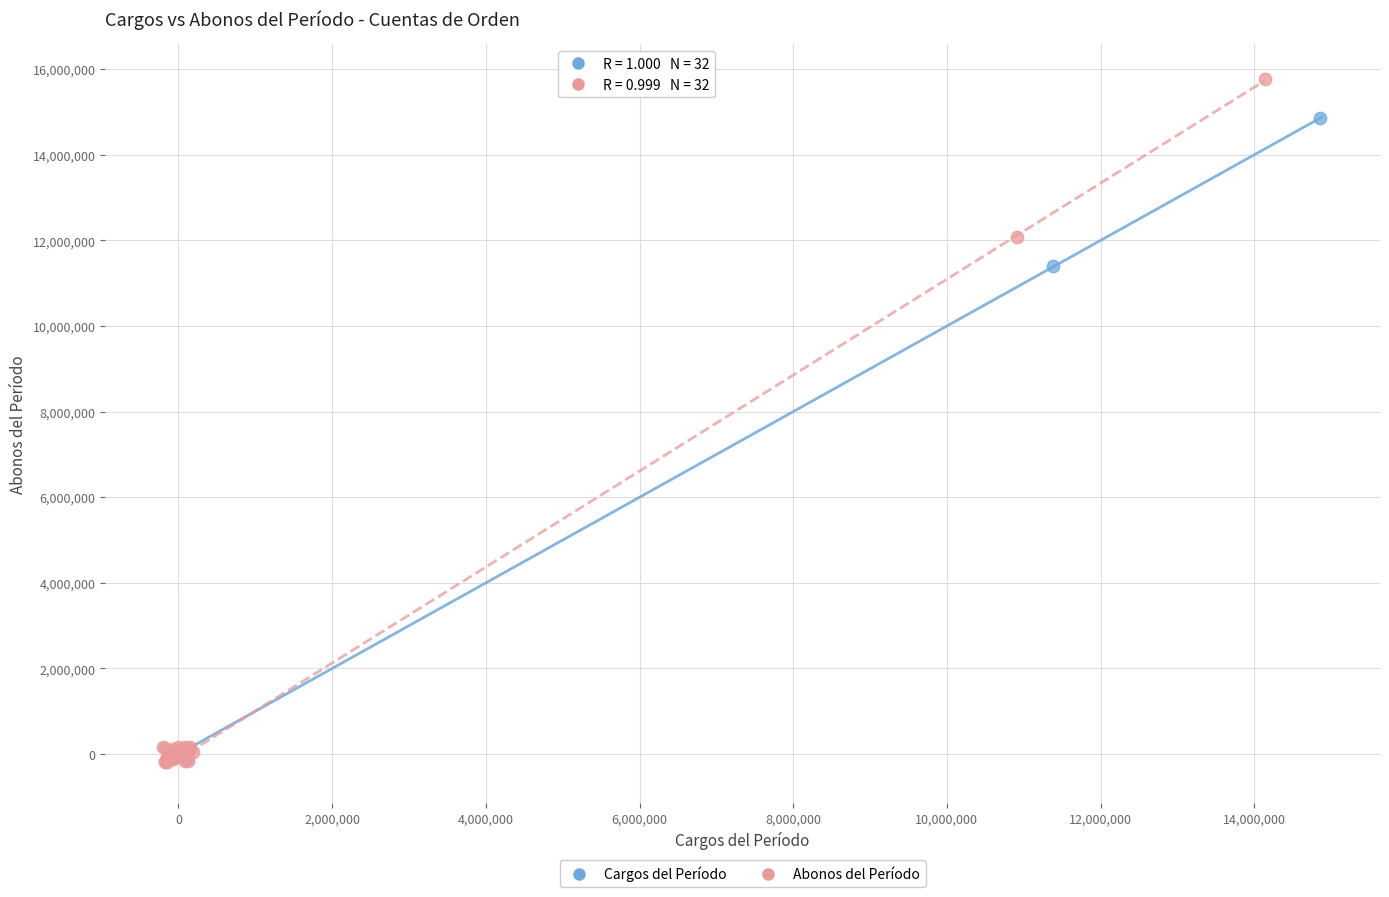

Which series reaches the maximum Y coordinate?

Abonos del Período